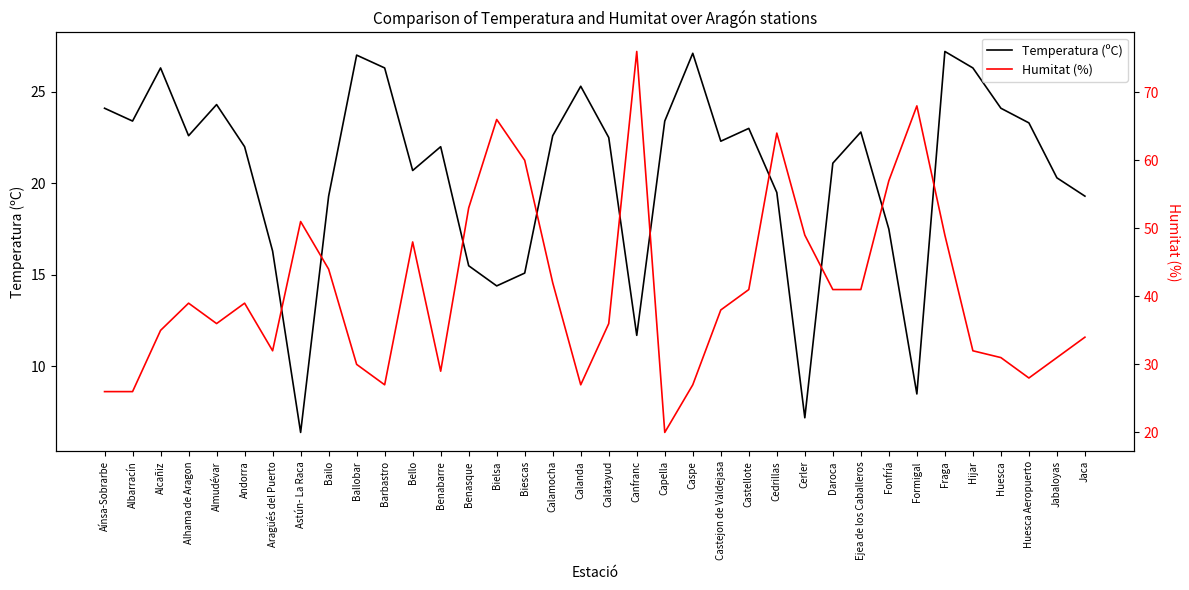

List the series in order of their peak value, highest first.

Humitat (%), Temperatura (ºC)